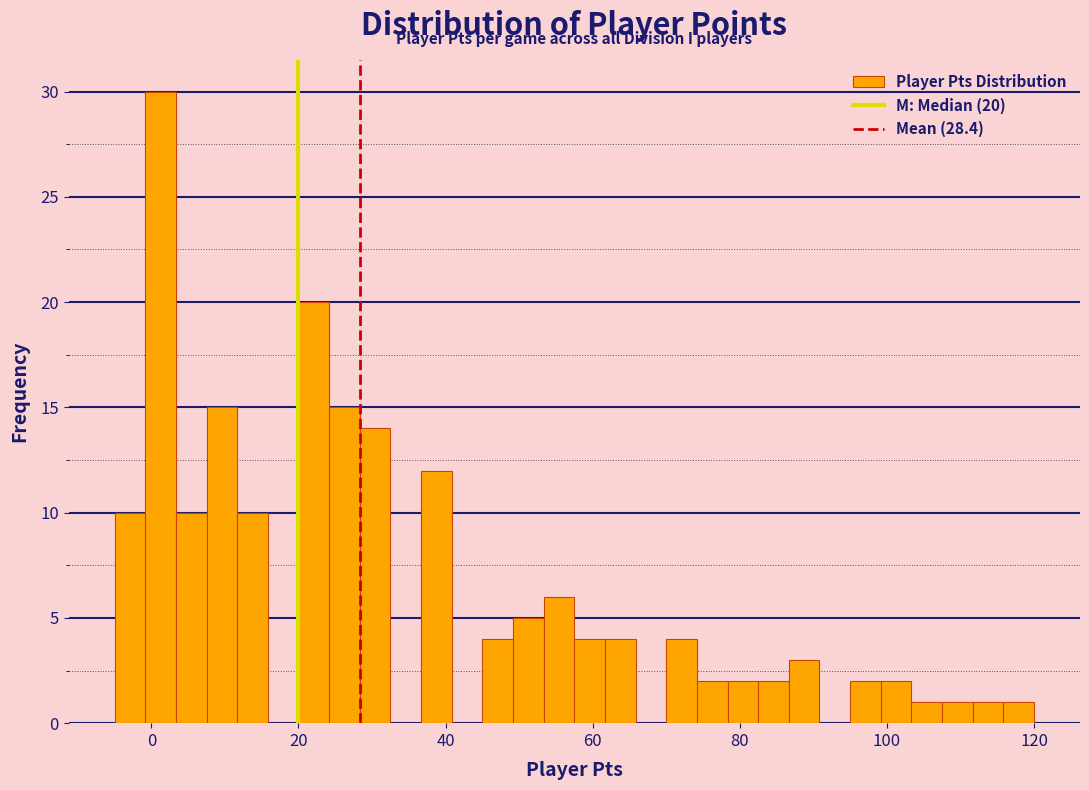

Read against the x-axis, roughly where is the centre of the tallest bar?

2